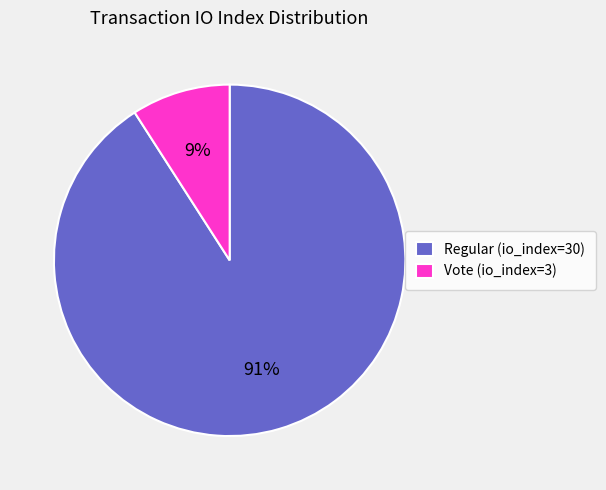

Which has a higher value, Vote (io_index=3) or Regular (io_index=30)?

Regular (io_index=30)